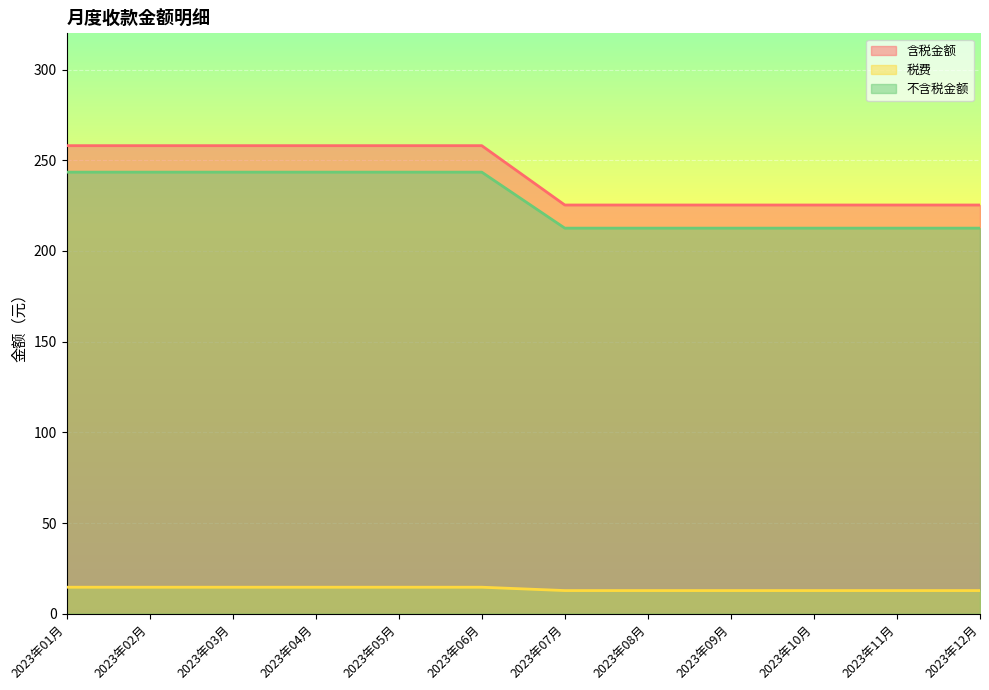

What are all the series names shown in the legend?

含税金额, 税费, 不含税金额